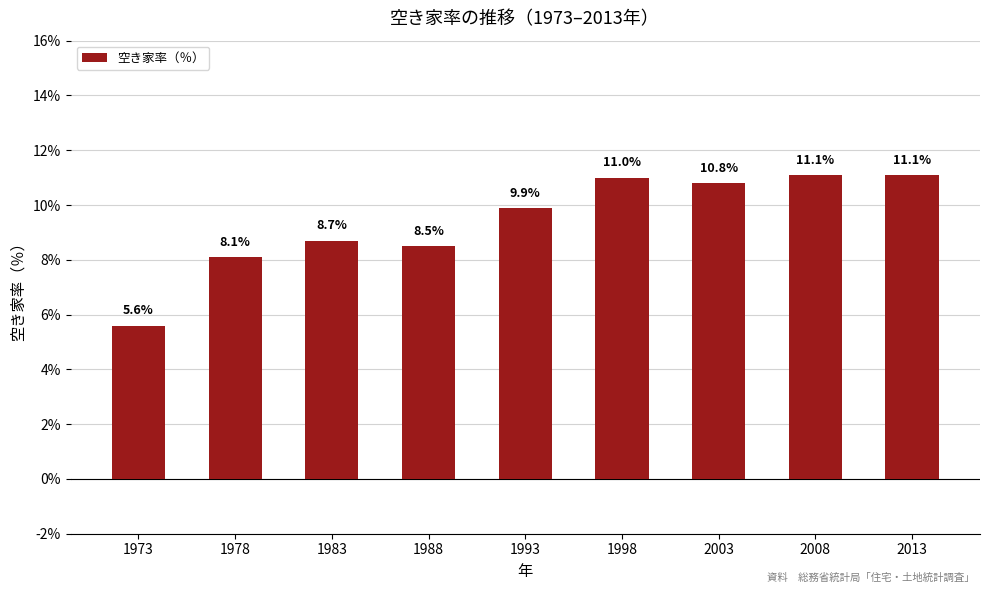

What is the sum of all values?

84.8